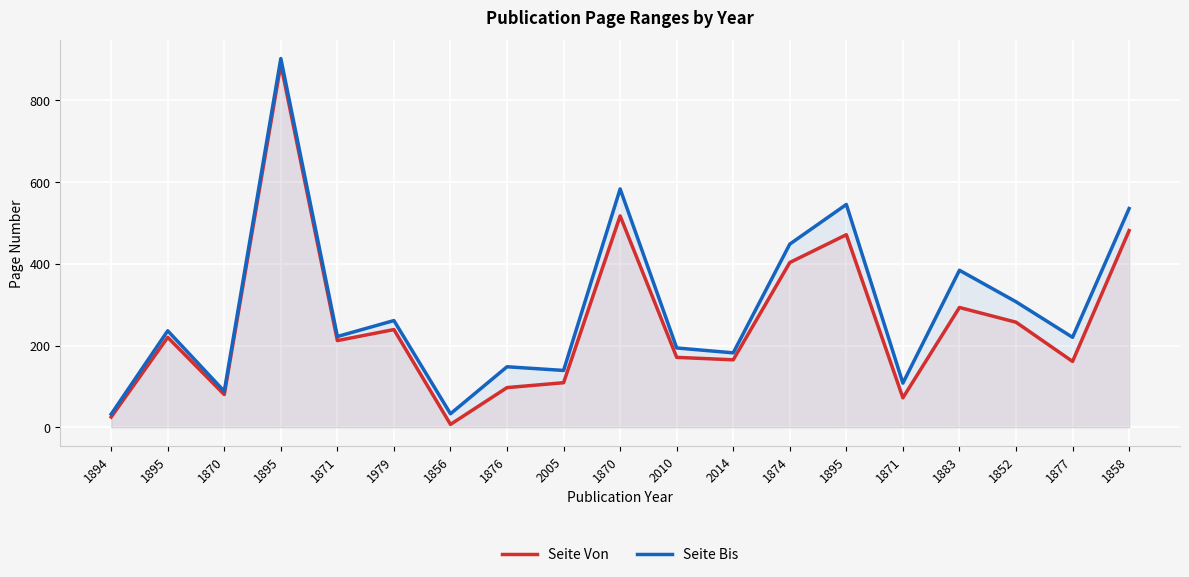

At which category is the sum across all series the highest?

1895